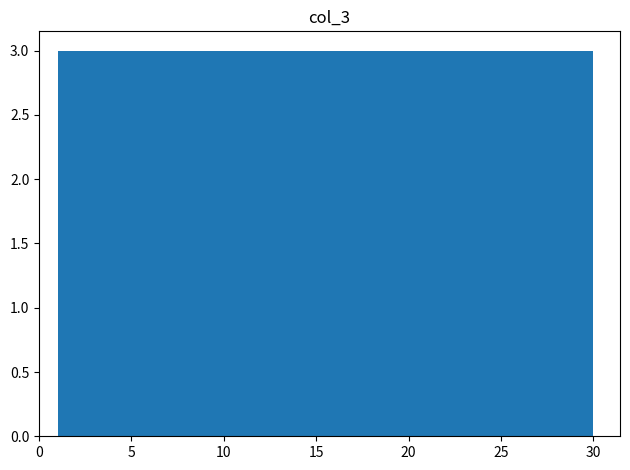

Reading left to right, transcribe this chart: for each bar, give the range it covers on the x-axis and its height. Neither the bar edges nor the heights are printed on the chart, so give them approximately, as read against the axes.

1.0 to 3.9: 3
3.9 to 6.8: 3
6.8 to 9.7: 3
9.7 to 12.6: 3
12.6 to 15.5: 3
15.5 to 18.4: 3
18.4 to 21.3: 3
21.3 to 24.2: 3
24.2 to 27.1: 3
27.1 to 30.0: 3